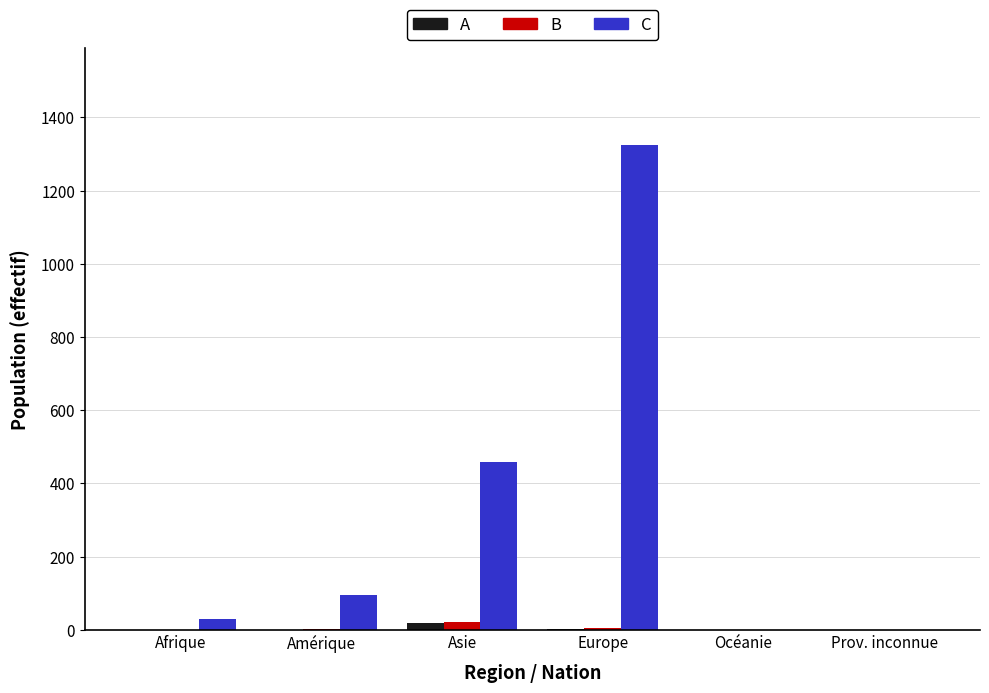

Between Afrique and Europe, which series saw the biggest shift?

C